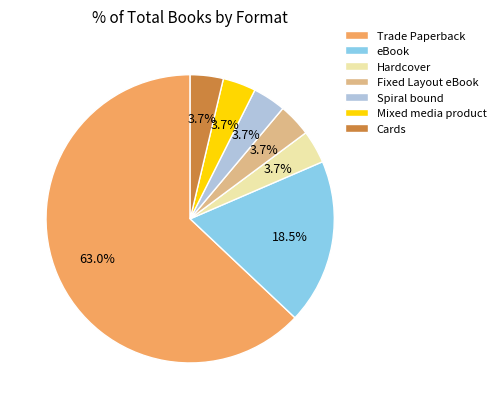

What is the ratio of the value at Fixed Layout eBook to the value at eBook?

0.2